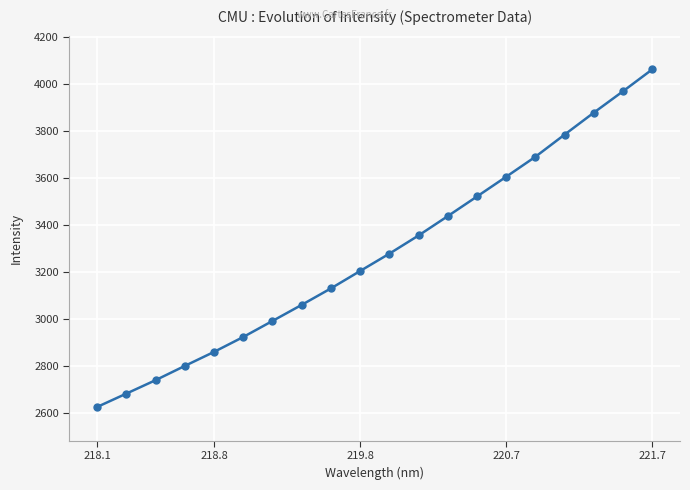

What is the value of the 17th point from the left?

3784.1